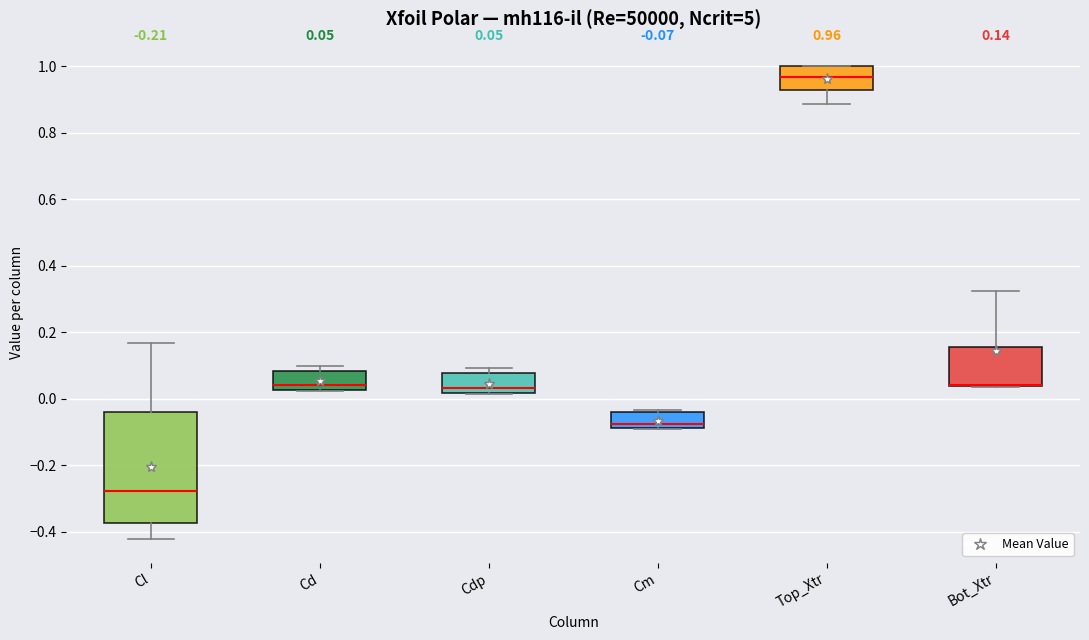

Which box is the tallest, from its lower edge to its upper edge?

Cl